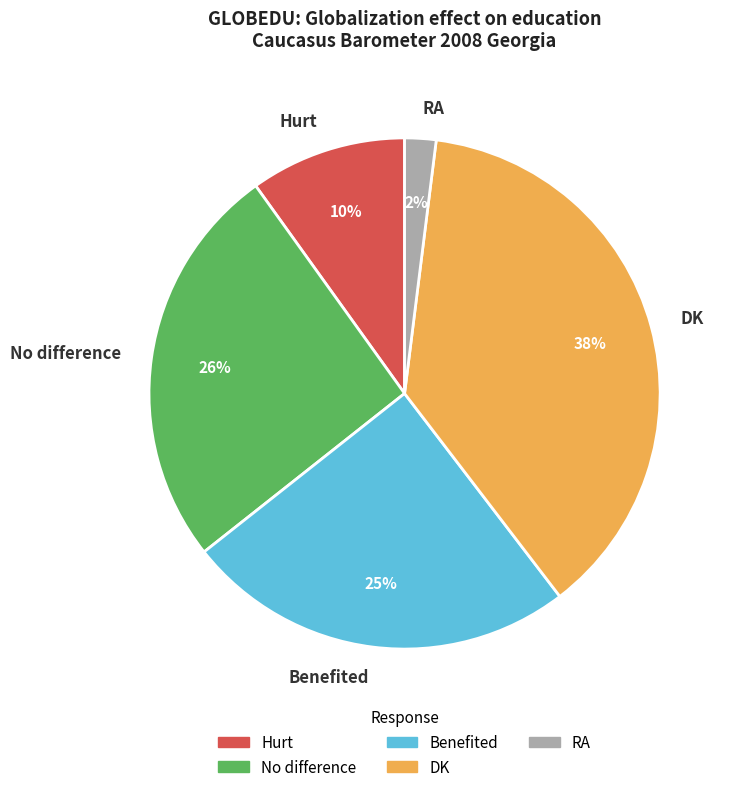

Which has a higher value, DK or Benefited?

DK